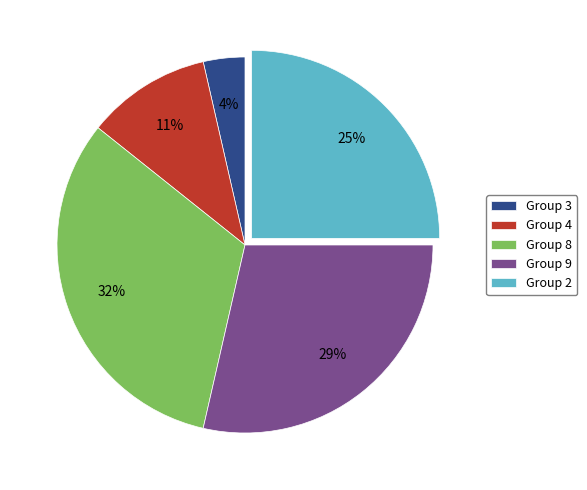

Between Group 3 and Group 2, which is larger?

Group 2